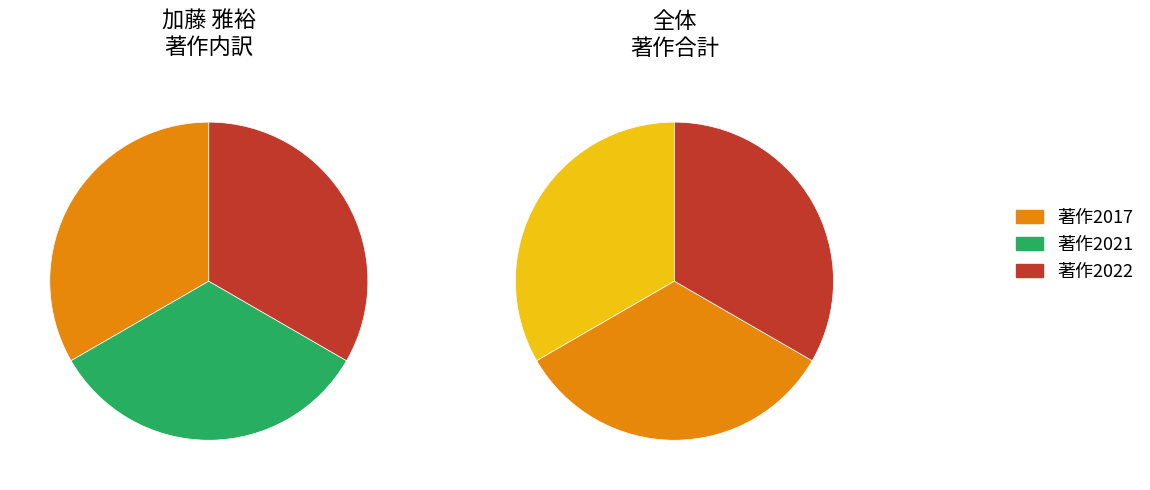

To the nearest percent, what portion does 加藤 雅裕 (10695) represent?

100%